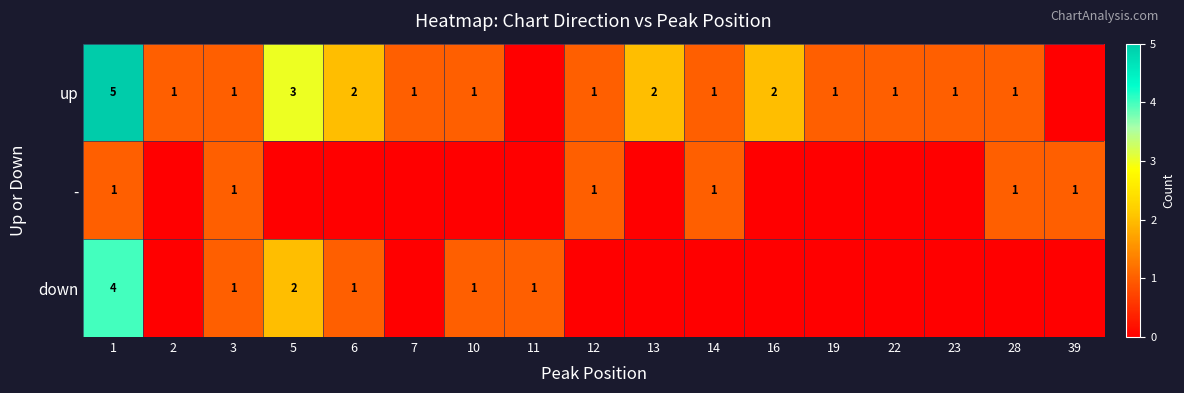

Is it true that down equals 1 at 11?

True